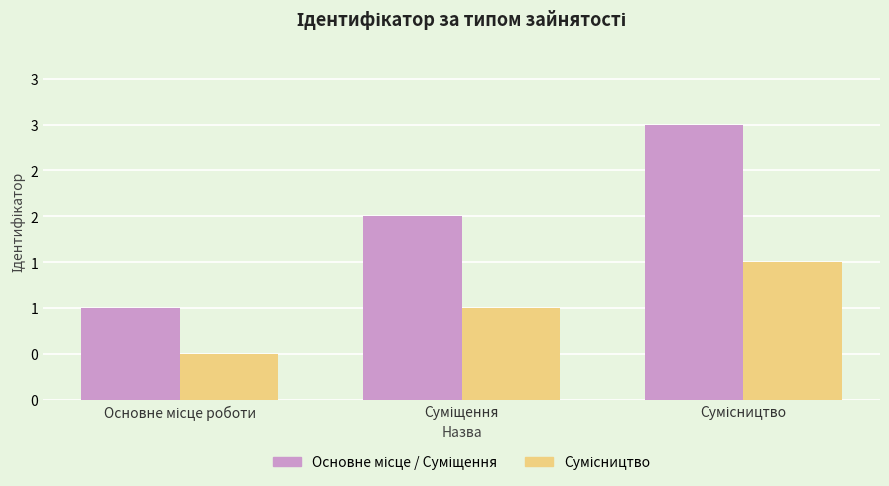

Are the bars grouped side by side (vs. stacked)?

Yes